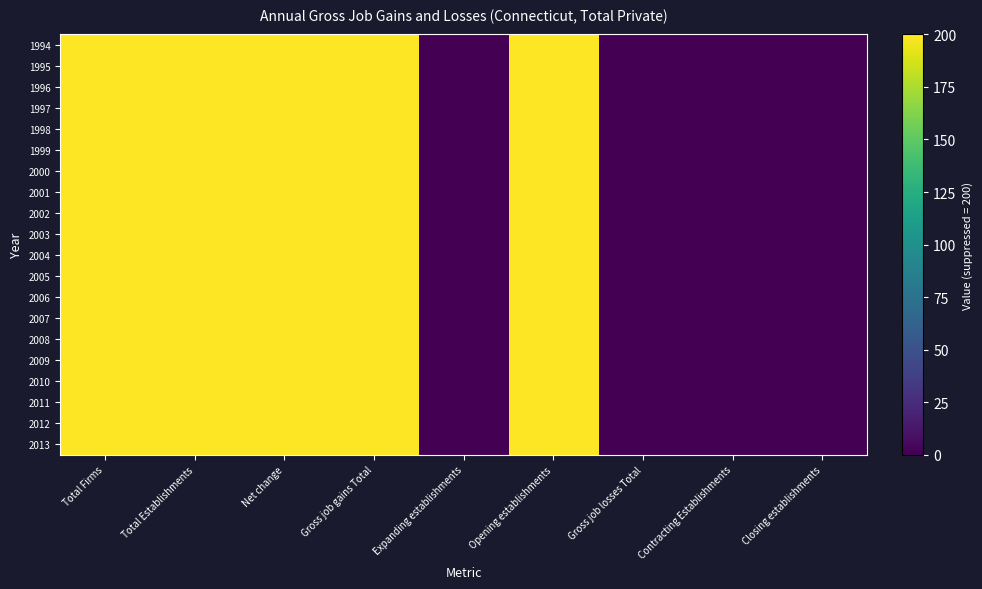

Reading right to left, what are all the values shown in this chart?

1994: Closing establishments=0	Contracting Establishments=0	Gross job losses Total=0	Opening establishments=200	Expanding establishments=0	Gross job gains Total=200	Net change=200	Total Establishments=200	Total Firms=200
1995: Closing establishments=0	Contracting Establishments=0	Gross job losses Total=0	Opening establishments=200	Expanding establishments=0	Gross job gains Total=200	Net change=200	Total Establishments=200	Total Firms=200
1996: Closing establishments=0	Contracting Establishments=0	Gross job losses Total=0	Opening establishments=200	Expanding establishments=0	Gross job gains Total=200	Net change=200	Total Establishments=200	Total Firms=200
1997: Closing establishments=0	Contracting Establishments=0	Gross job losses Total=0	Opening establishments=200	Expanding establishments=0	Gross job gains Total=200	Net change=200	Total Establishments=200	Total Firms=200
1998: Closing establishments=0	Contracting Establishments=0	Gross job losses Total=0	Opening establishments=200	Expanding establishments=0	Gross job gains Total=200	Net change=200	Total Establishments=200	Total Firms=200
1999: Closing establishments=0	Contracting Establishments=0	Gross job losses Total=0	Opening establishments=200	Expanding establishments=0	Gross job gains Total=200	Net change=200	Total Establishments=200	Total Firms=200
2000: Closing establishments=0	Contracting Establishments=0	Gross job losses Total=0	Opening establishments=200	Expanding establishments=0	Gross job gains Total=200	Net change=200	Total Establishments=200	Total Firms=200
2001: Closing establishments=0	Contracting Establishments=0	Gross job losses Total=0	Opening establishments=200	Expanding establishments=0	Gross job gains Total=200	Net change=200	Total Establishments=200	Total Firms=200
2002: Closing establishments=0	Contracting Establishments=0	Gross job losses Total=0	Opening establishments=200	Expanding establishments=0	Gross job gains Total=200	Net change=200	Total Establishments=200	Total Firms=200
2003: Closing establishments=0	Contracting Establishments=0	Gross job losses Total=0	Opening establishments=200	Expanding establishments=0	Gross job gains Total=200	Net change=200	Total Establishments=200	Total Firms=200
2004: Closing establishments=0	Contracting Establishments=0	Gross job losses Total=0	Opening establishments=200	Expanding establishments=0	Gross job gains Total=200	Net change=200	Total Establishments=200	Total Firms=200
2005: Closing establishments=0	Contracting Establishments=0	Gross job losses Total=0	Opening establishments=200	Expanding establishments=0	Gross job gains Total=200	Net change=200	Total Establishments=200	Total Firms=200
2006: Closing establishments=0	Contracting Establishments=0	Gross job losses Total=0	Opening establishments=200	Expanding establishments=0	Gross job gains Total=200	Net change=200	Total Establishments=200	Total Firms=200
2007: Closing establishments=0	Contracting Establishments=0	Gross job losses Total=0	Opening establishments=200	Expanding establishments=0	Gross job gains Total=200	Net change=200	Total Establishments=200	Total Firms=200
2008: Closing establishments=0	Contracting Establishments=0	Gross job losses Total=0	Opening establishments=200	Expanding establishments=0	Gross job gains Total=200	Net change=200	Total Establishments=200	Total Firms=200
2009: Closing establishments=0	Contracting Establishments=0	Gross job losses Total=0	Opening establishments=200	Expanding establishments=0	Gross job gains Total=200	Net change=200	Total Establishments=200	Total Firms=200
2010: Closing establishments=0	Contracting Establishments=0	Gross job losses Total=0	Opening establishments=200	Expanding establishments=0	Gross job gains Total=200	Net change=200	Total Establishments=200	Total Firms=200
2011: Closing establishments=0	Contracting Establishments=0	Gross job losses Total=0	Opening establishments=200	Expanding establishments=0	Gross job gains Total=200	Net change=200	Total Establishments=200	Total Firms=200
2012: Closing establishments=0	Contracting Establishments=0	Gross job losses Total=0	Opening establishments=200	Expanding establishments=0	Gross job gains Total=200	Net change=200	Total Establishments=200	Total Firms=200
2013: Closing establishments=0	Contracting Establishments=0	Gross job losses Total=0	Opening establishments=200	Expanding establishments=0	Gross job gains Total=200	Net change=200	Total Establishments=200	Total Firms=200